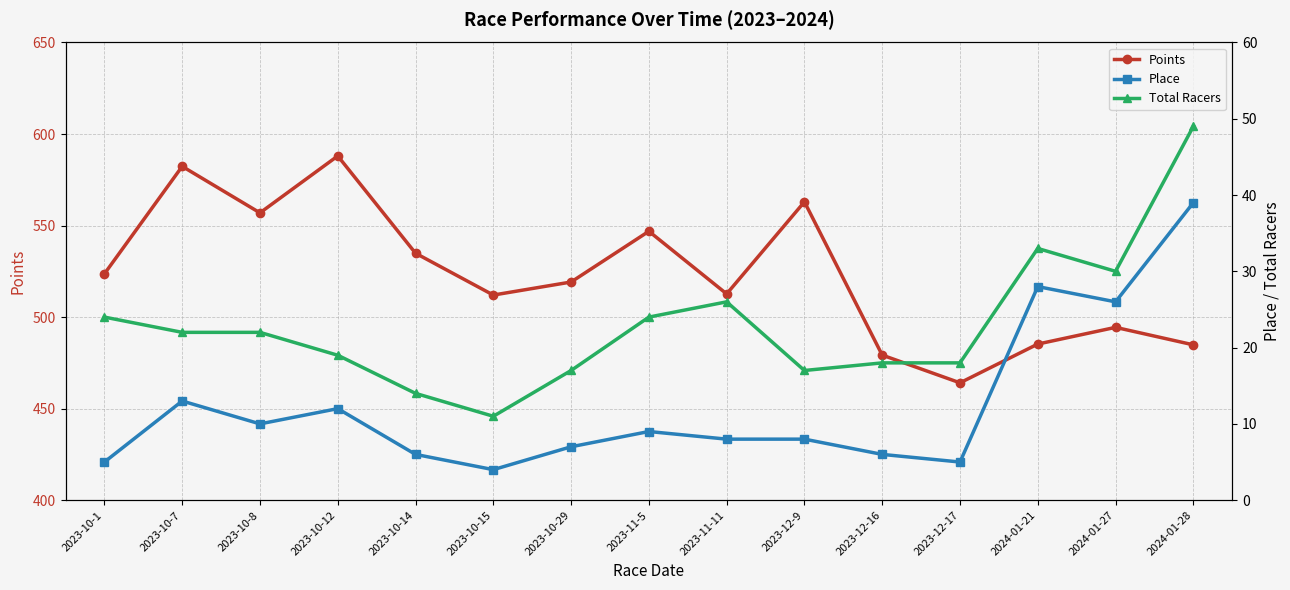

How many lines are shown in the chart?

3